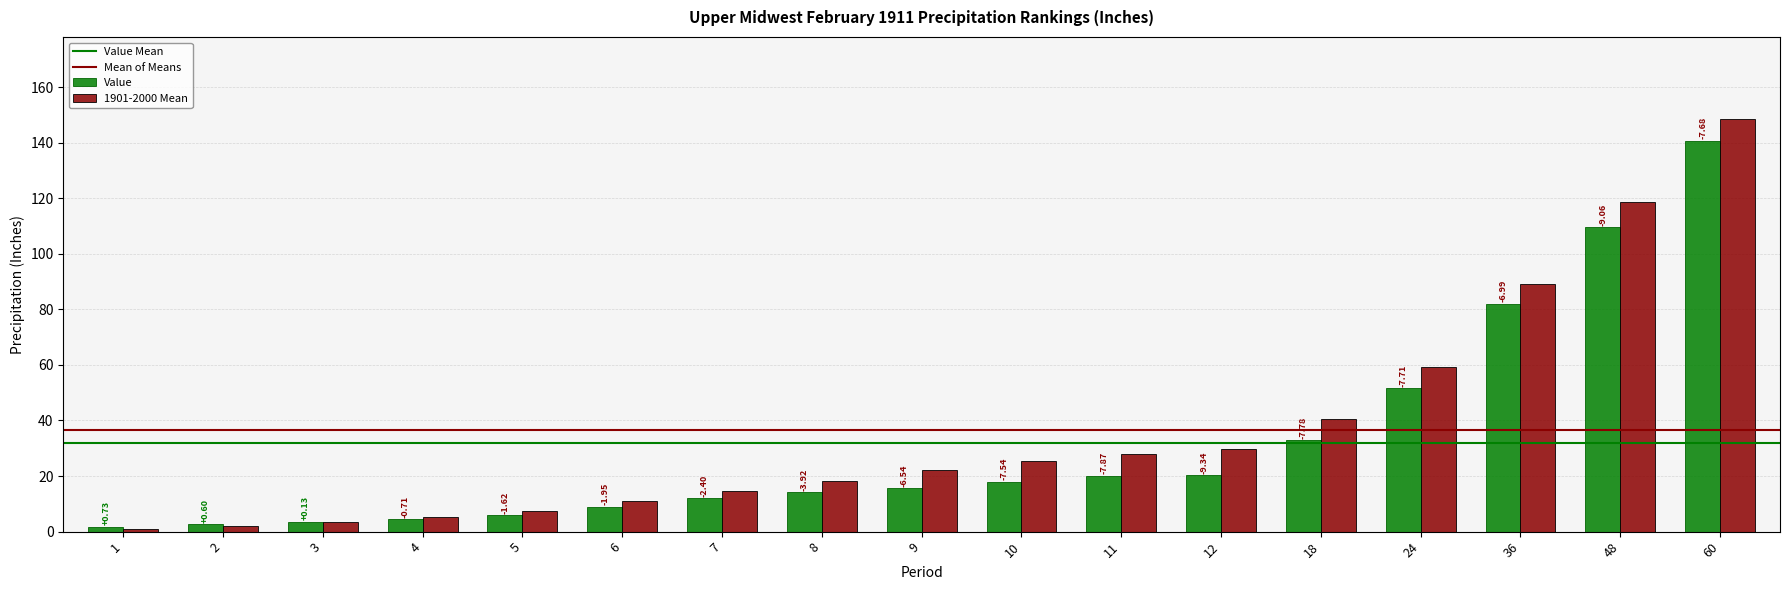

List the labels in order of 1901-2000 Mean value, smallest first.

1, 2, 3, 4, 5, 6, 7, 8, 9, 10, 11, 12, 18, 24, 36, 48, 60